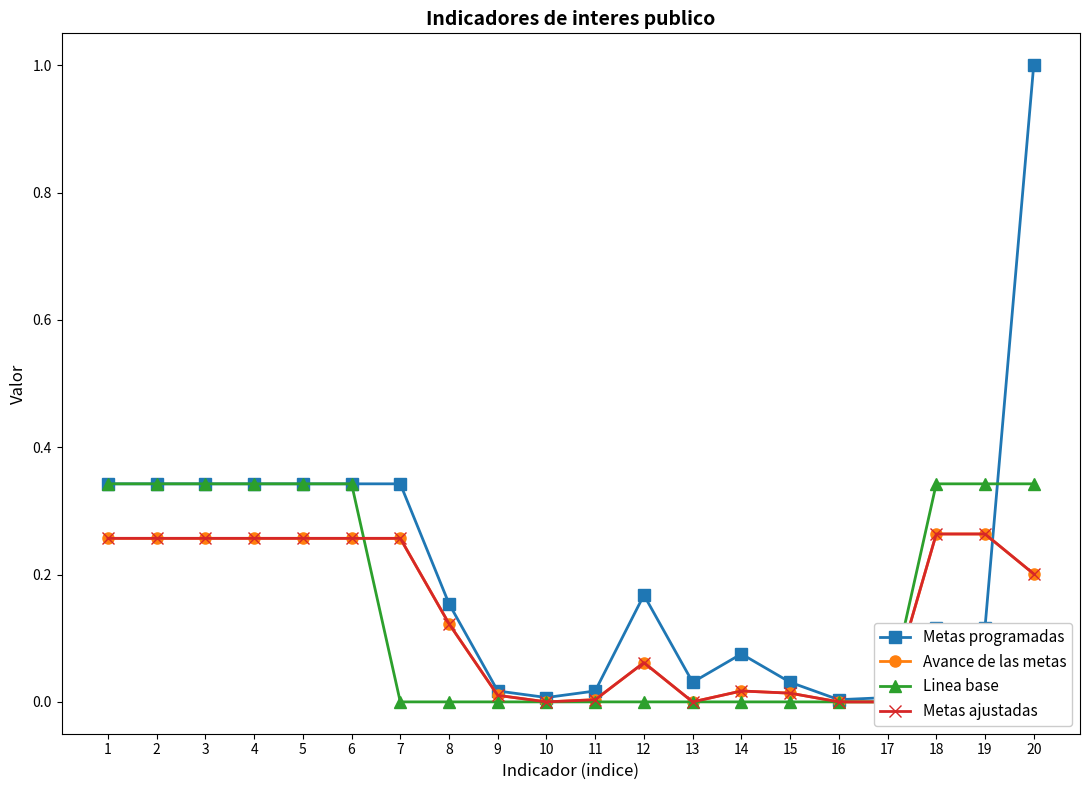

In Metas programadas, how many points are lower than both neighbors (excluding endpoints)?

3